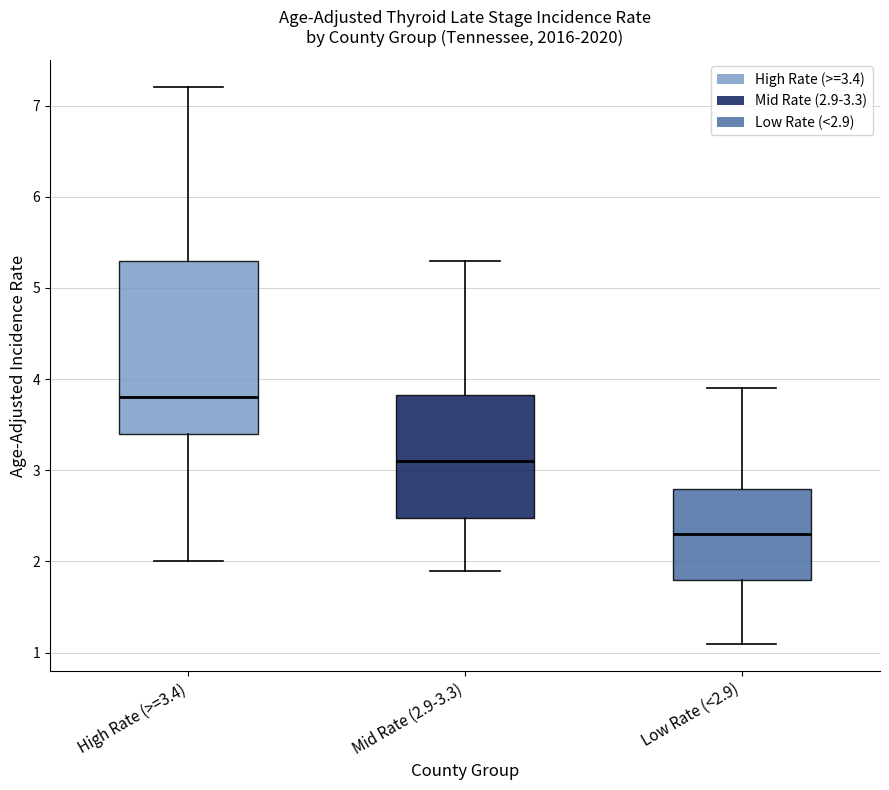

Which box has the highest median line?

High Rate (>=3.4)